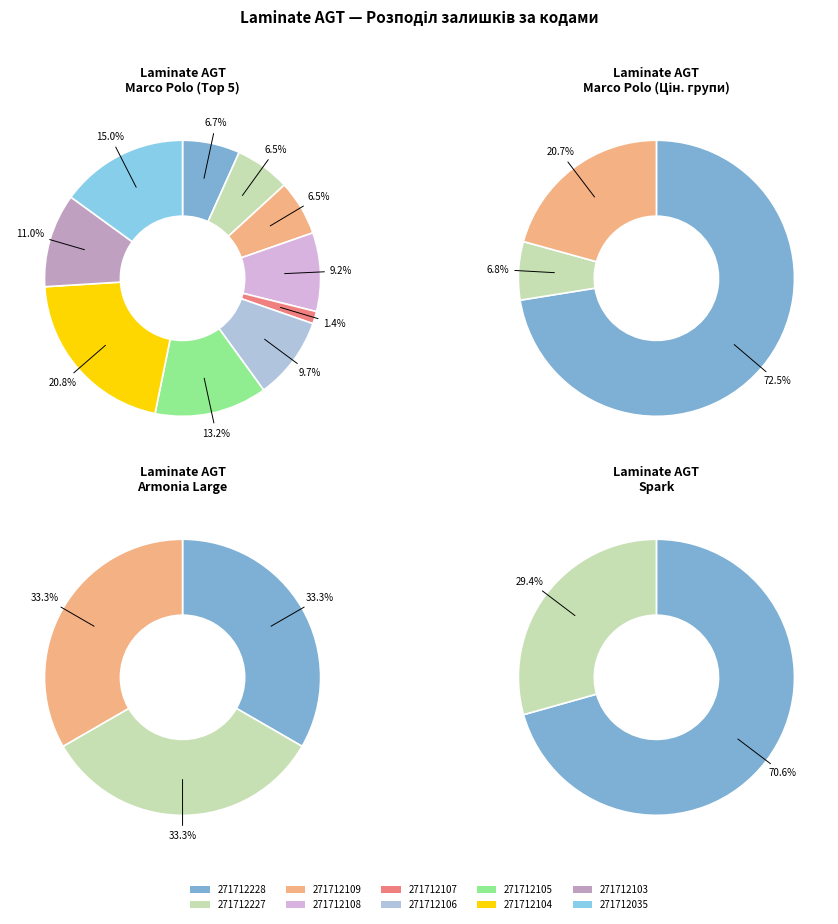

What percentage do 271712103 and 271712035 together represent?

26.0%